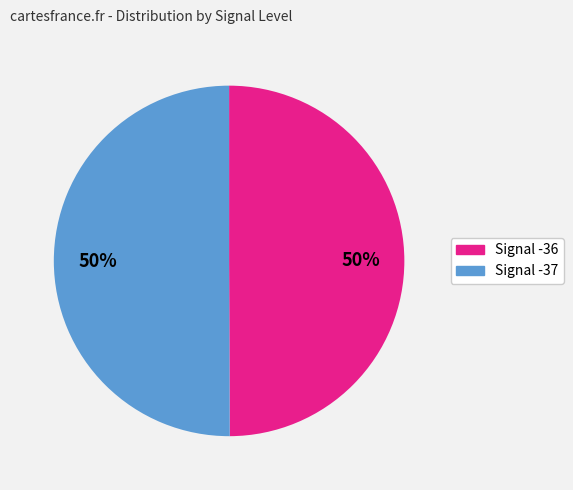

What percentage is the Signal -36 slice, to the nearest percent?

50%